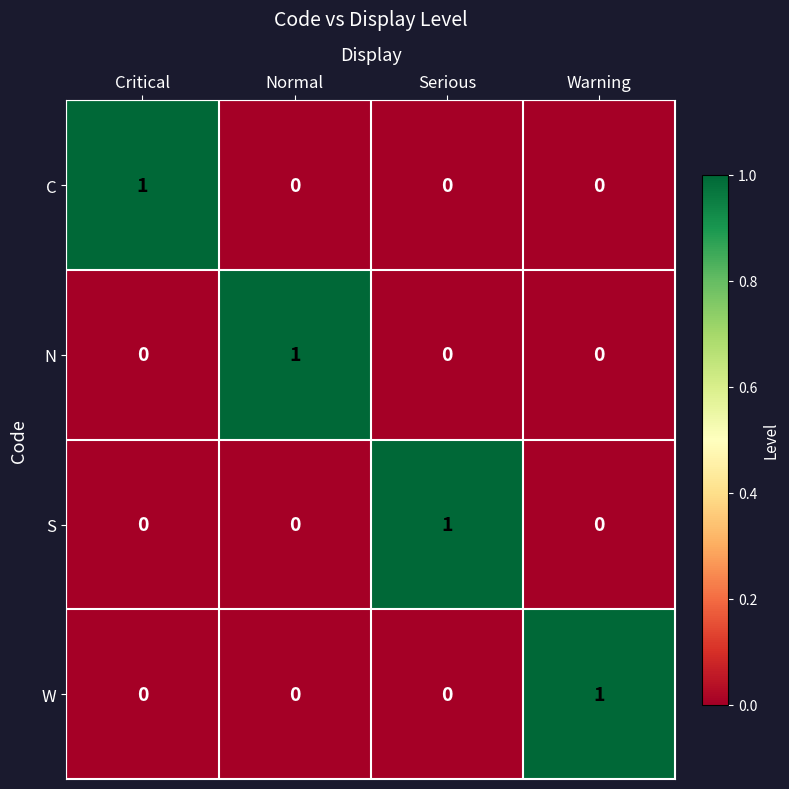

Reading left to right, list all the values displayed in this chart.

C: 1	0	0	0
N: 0	1	0	0
S: 0	0	1	0
W: 0	0	0	1